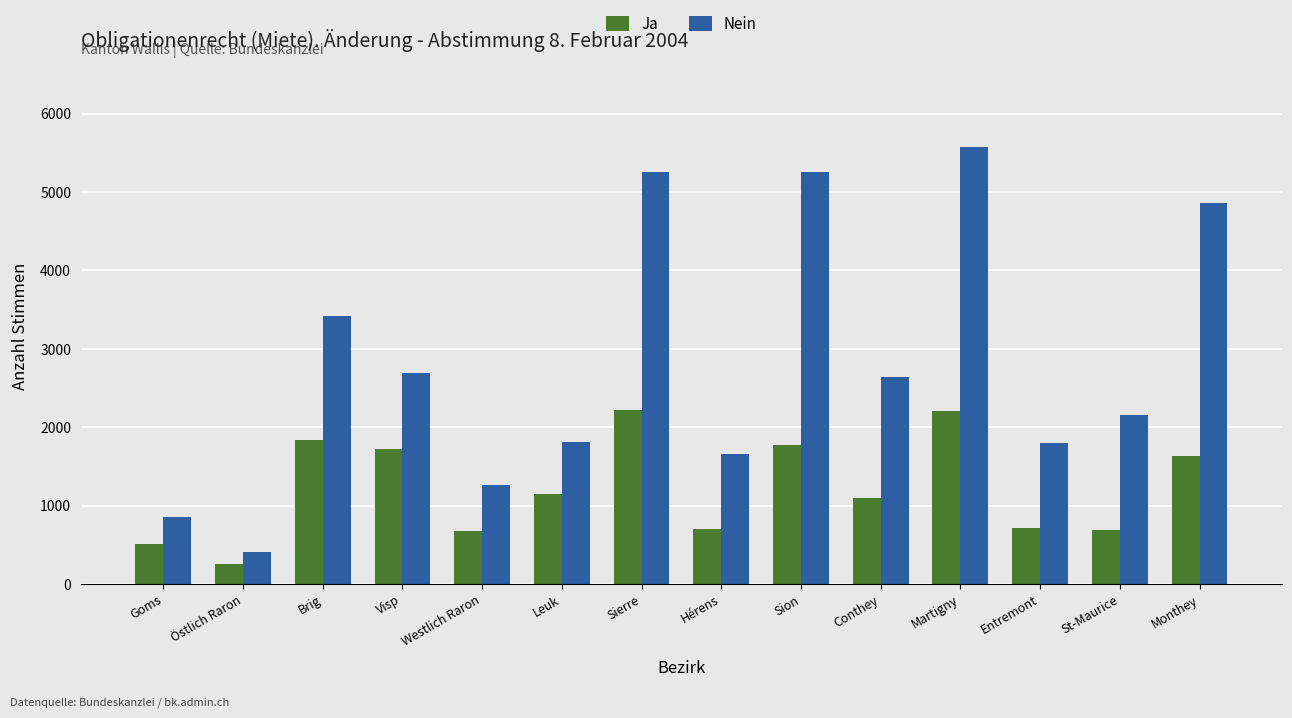

What is the difference between the highest and lowest values at Brig?

1576